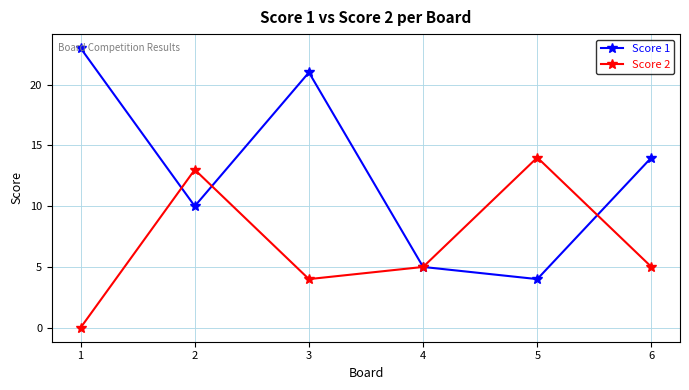

Between which two adjacent categories do Score 2 and Score 1 first intersect?

1 and 2